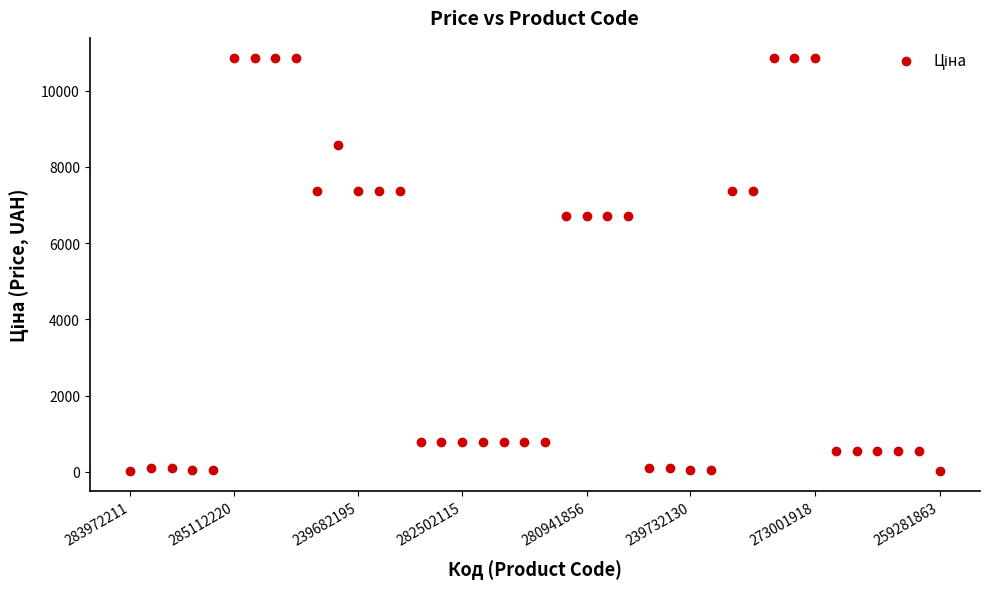

What is the range of Y values (max minus min)?

10809.6